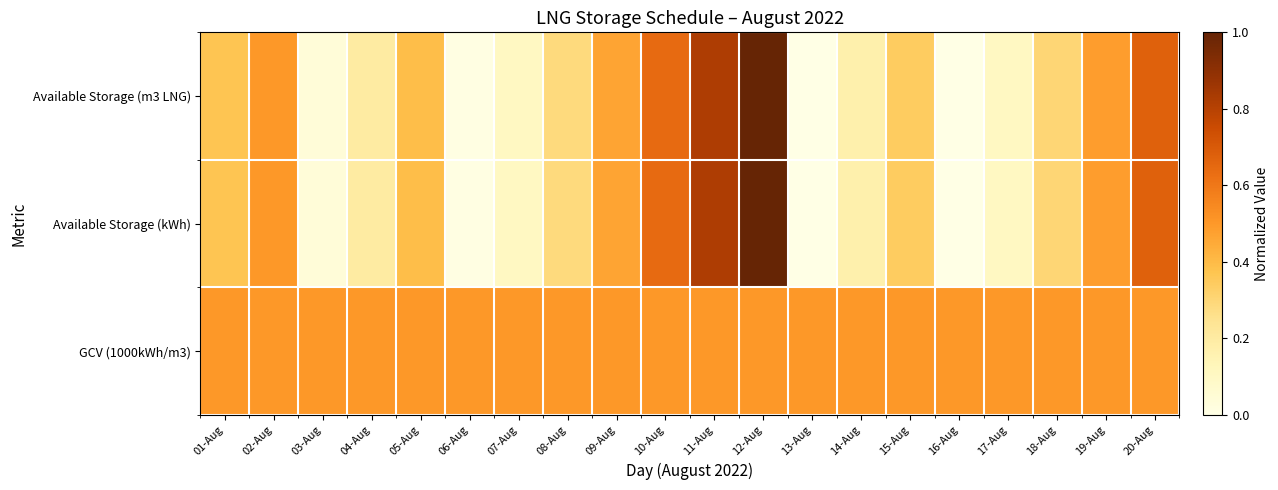

Reading left to right, list all the values displayed in this chart.

Available Storage (m3 LNG): 01-Aug=0.4	02-Aug=0.5	03-Aug=0.0	04-Aug=0.2	05-Aug=0.4	06-Aug=0.0	07-Aug=0.1	08-Aug=0.3	09-Aug=0.5	10-Aug=0.6	11-Aug=0.8	12-Aug=1.0	13-Aug=0.0	14-Aug=0.2	15-Aug=0.3	16-Aug=0.0	17-Aug=0.1	18-Aug=0.3	19-Aug=0.5	20-Aug=0.7
Available Storage (kWh): 01-Aug=0.4	02-Aug=0.5	03-Aug=0.0	04-Aug=0.2	05-Aug=0.4	06-Aug=0.0	07-Aug=0.1	08-Aug=0.3	09-Aug=0.5	10-Aug=0.6	11-Aug=0.8	12-Aug=1.0	13-Aug=0.0	14-Aug=0.2	15-Aug=0.3	16-Aug=0.0	17-Aug=0.1	18-Aug=0.3	19-Aug=0.5	20-Aug=0.7
GCV (1000kWh/m3): 01-Aug=0.5	02-Aug=0.5	03-Aug=0.5	04-Aug=0.5	05-Aug=0.5	06-Aug=0.5	07-Aug=0.5	08-Aug=0.5	09-Aug=0.5	10-Aug=0.5	11-Aug=0.5	12-Aug=0.5	13-Aug=0.5	14-Aug=0.5	15-Aug=0.5	16-Aug=0.5	17-Aug=0.5	18-Aug=0.5	19-Aug=0.5	20-Aug=0.5